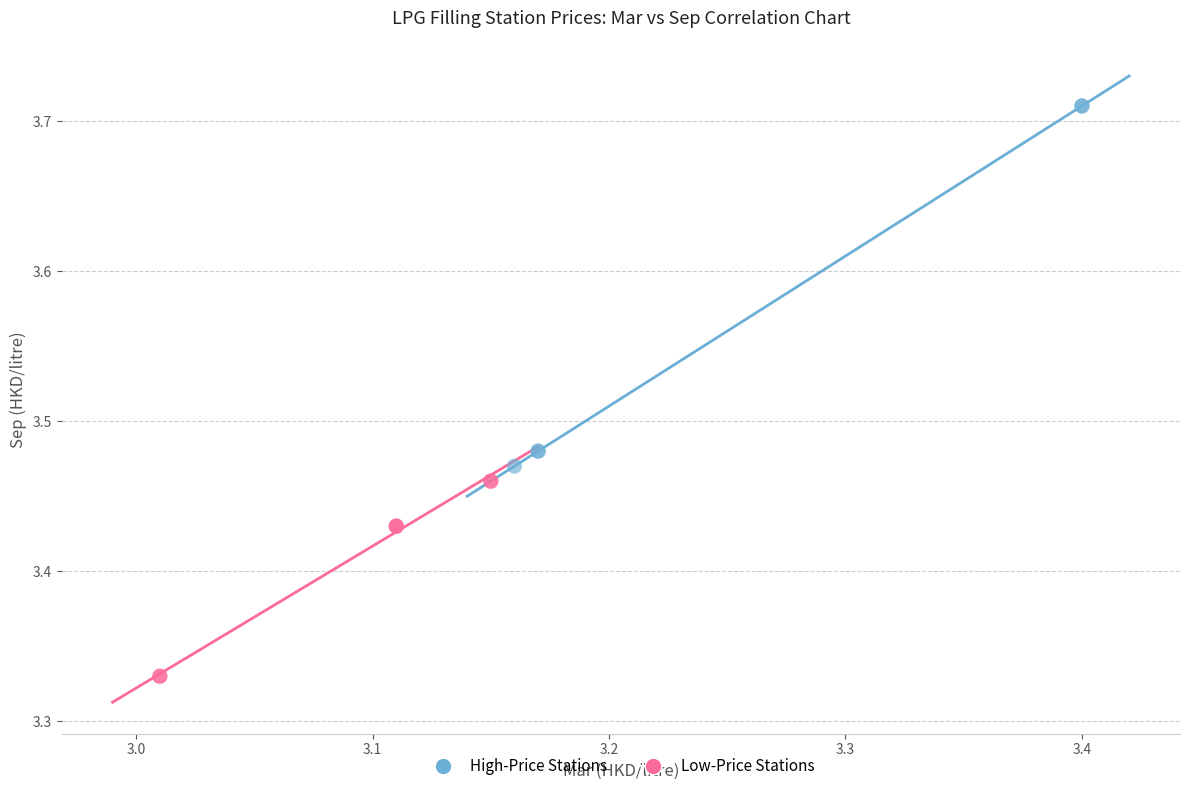

Which series contains the lowest Y value?

Low-Price Stations